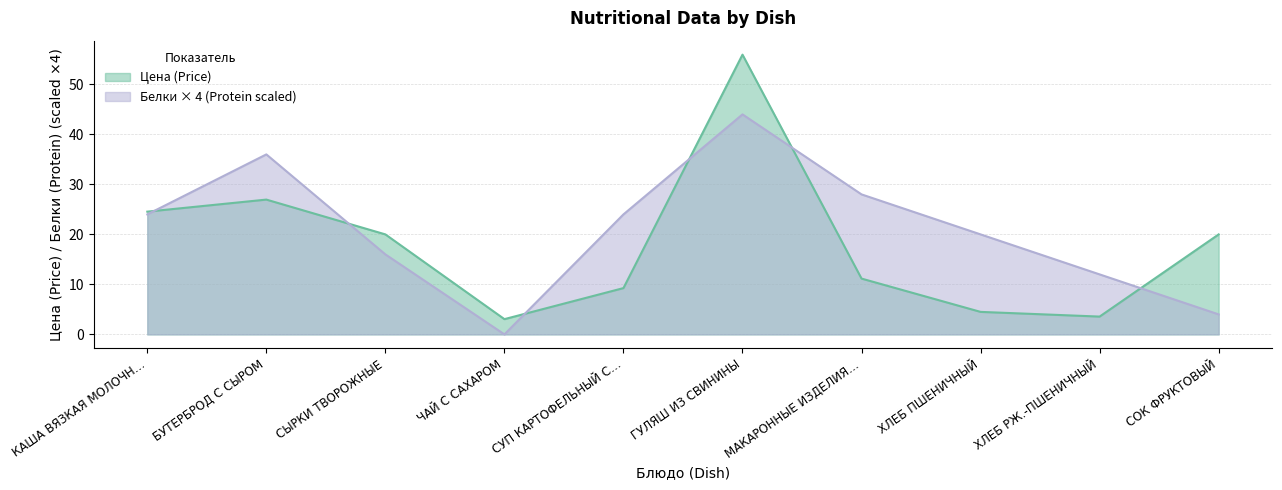

How many lines are shown in the chart?

2